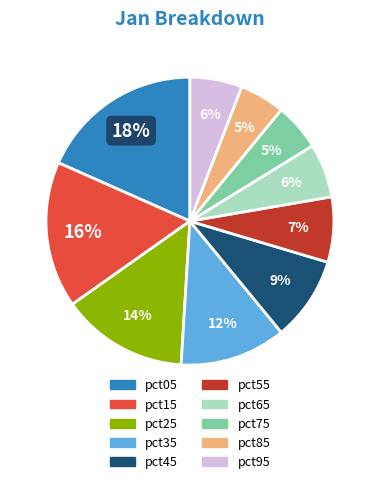

To the nearest percent, what is the difference between the largest and smallest slice percentages?

13%